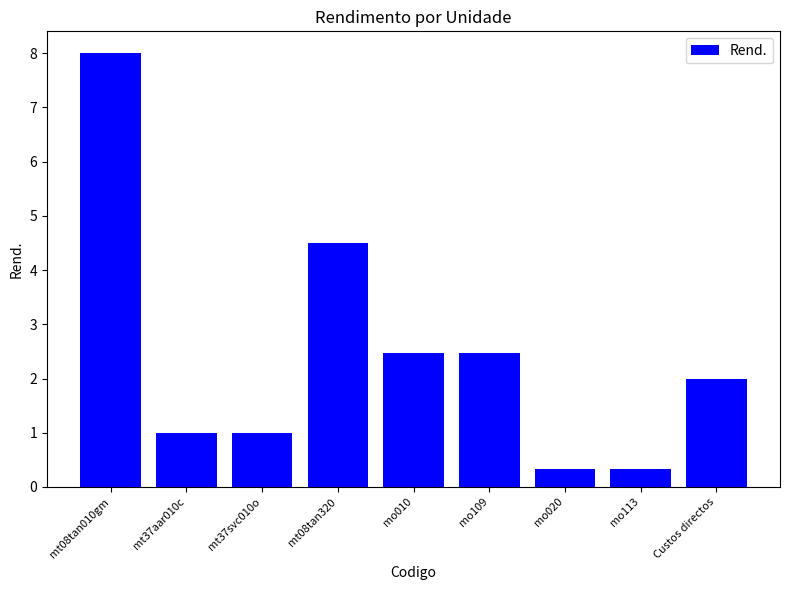

What is the greatest value displayed?

8.0